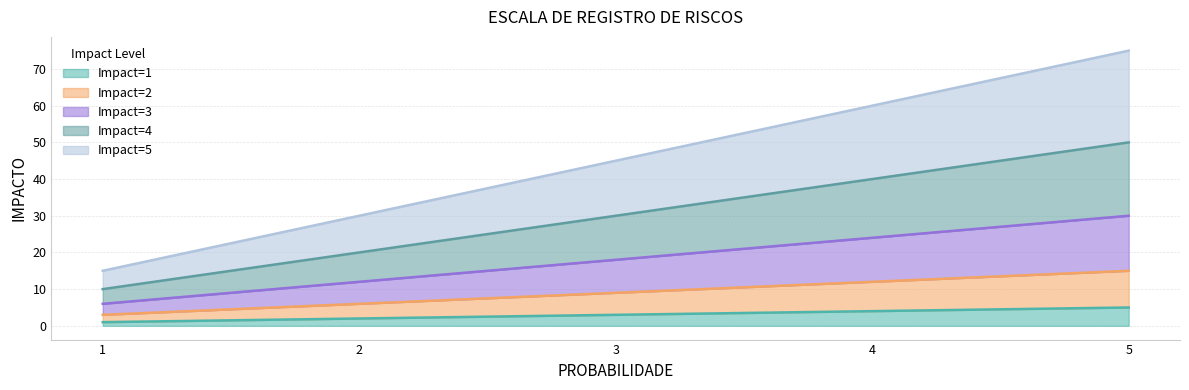

How many series are shown in this chart?

5